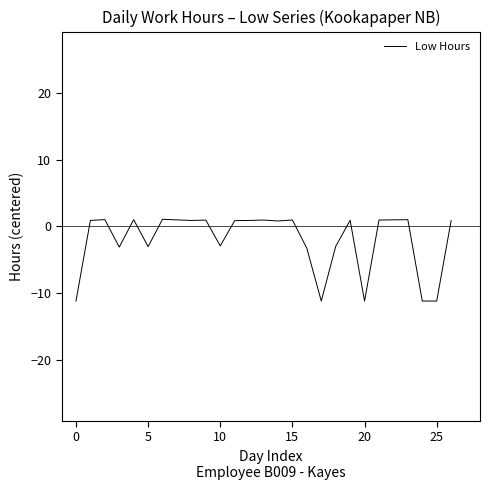

What is the smallest value displayed?

-11.2